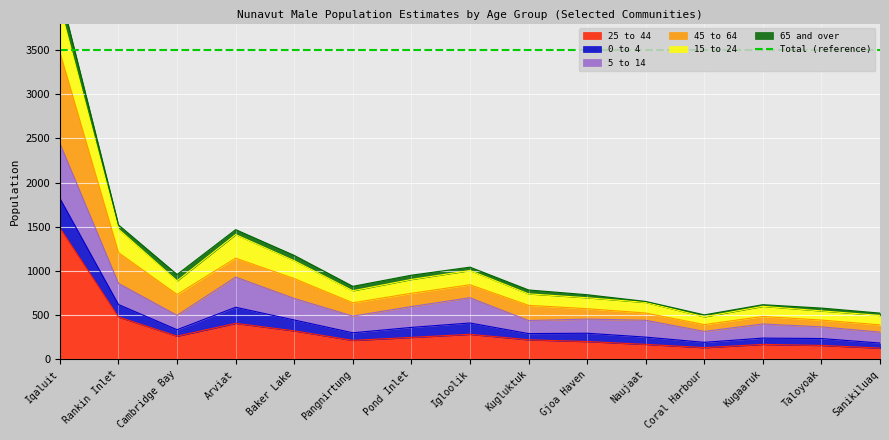

What is the minimum value shown in the chart?

126